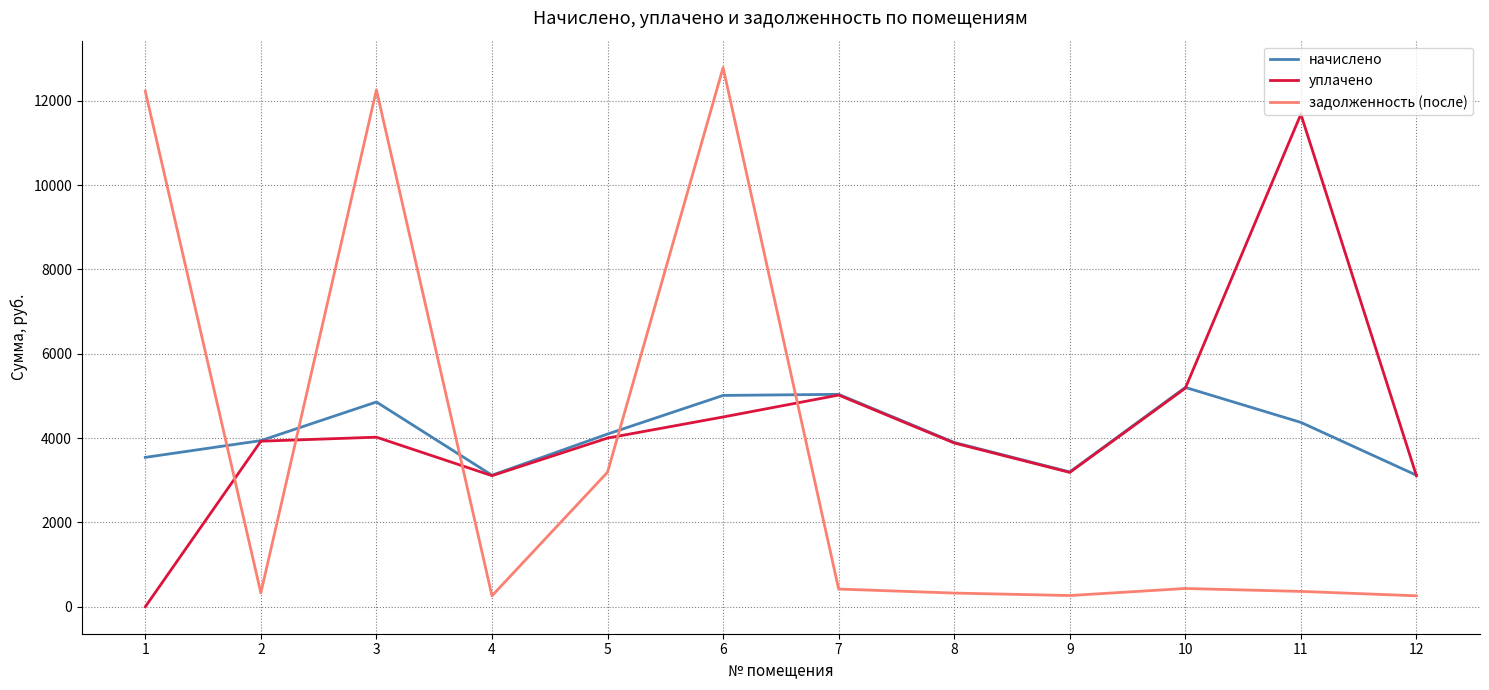

What is the maximum value shown in the chart?

12784.0